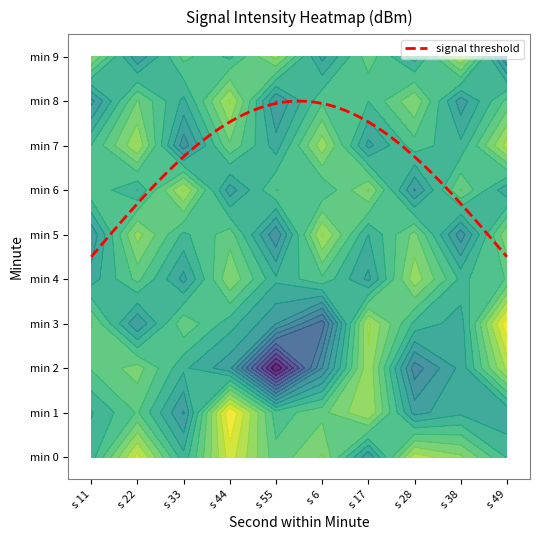

Is it true that 7 equals -98.8 at 9?

True